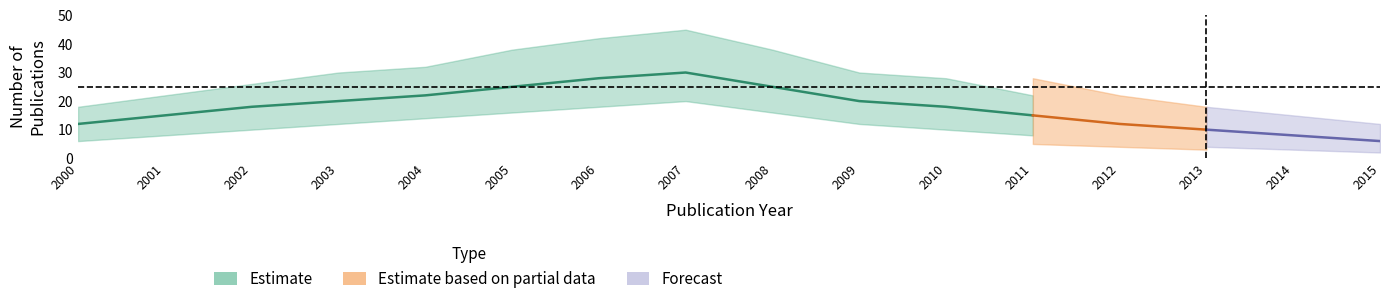

At how many categories does at least one series exceed 37?

4